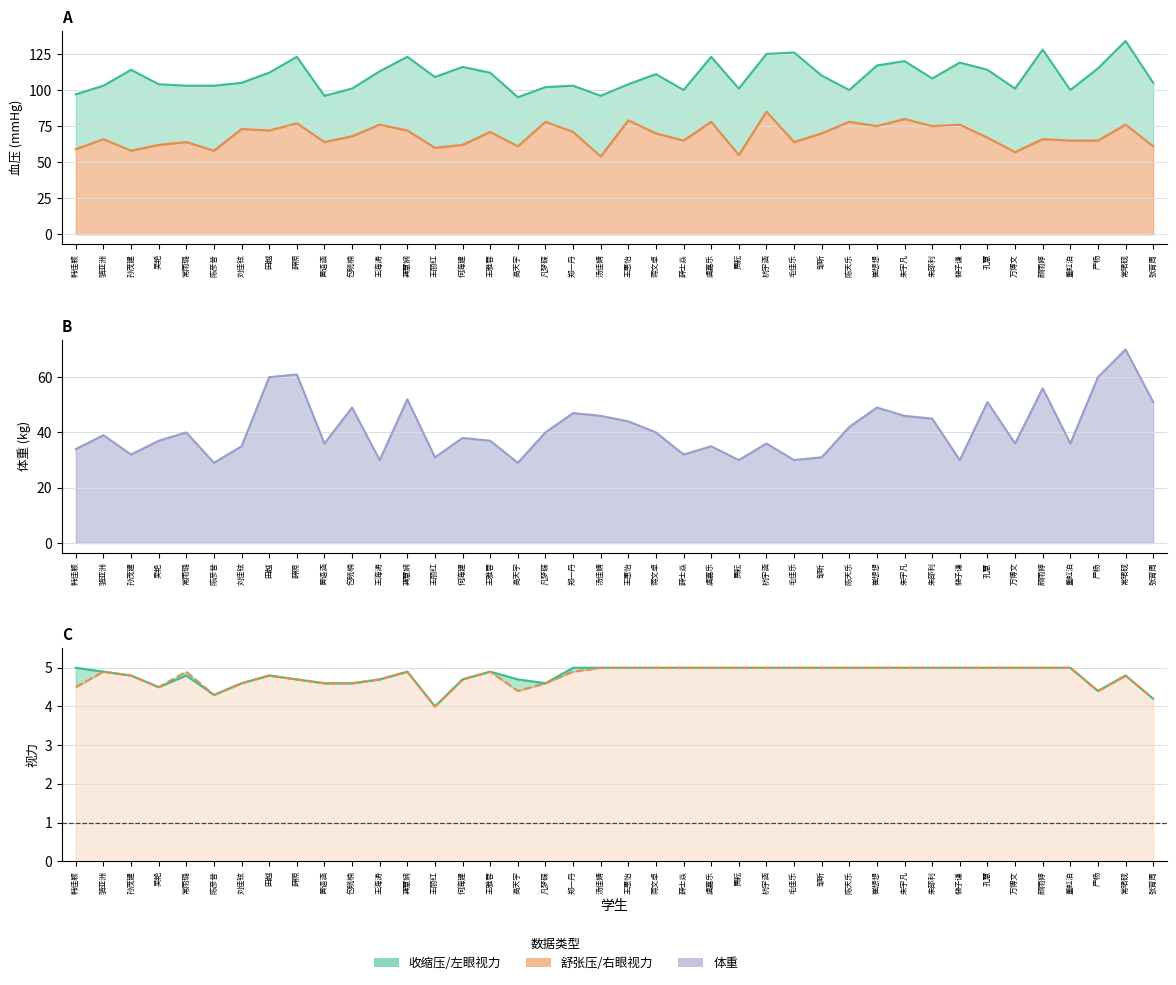

Which series has the widest spread of values?

体重(*)